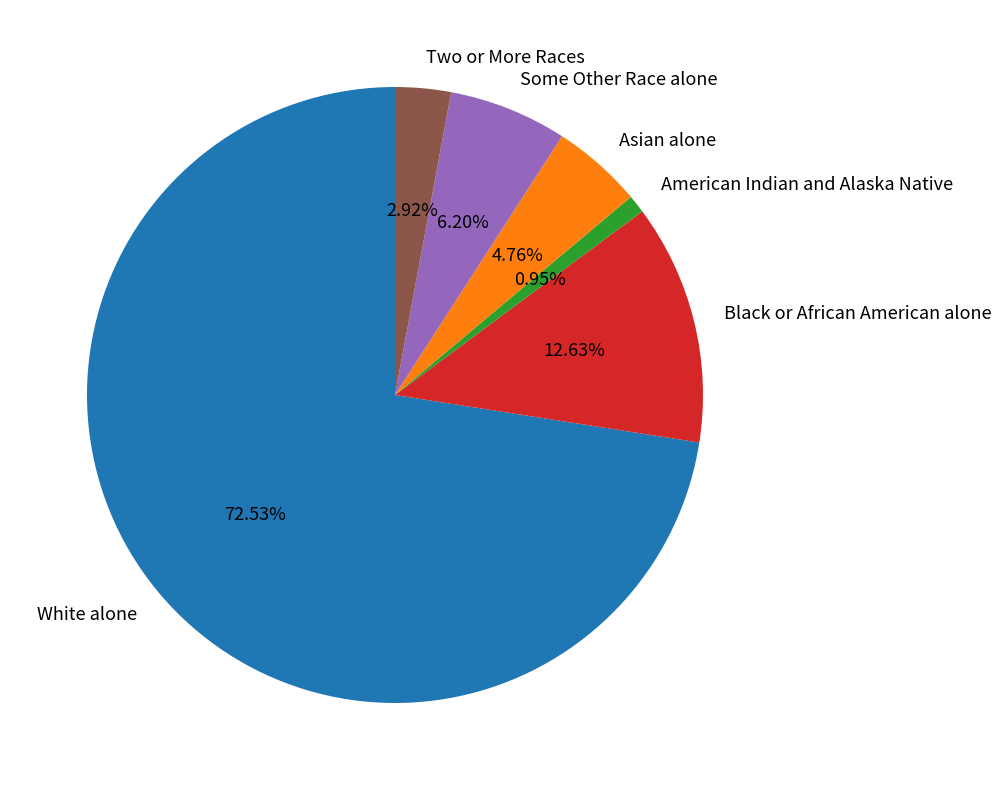

True or false: American Indian and Alaska Native accounts for 1% of the total.

True